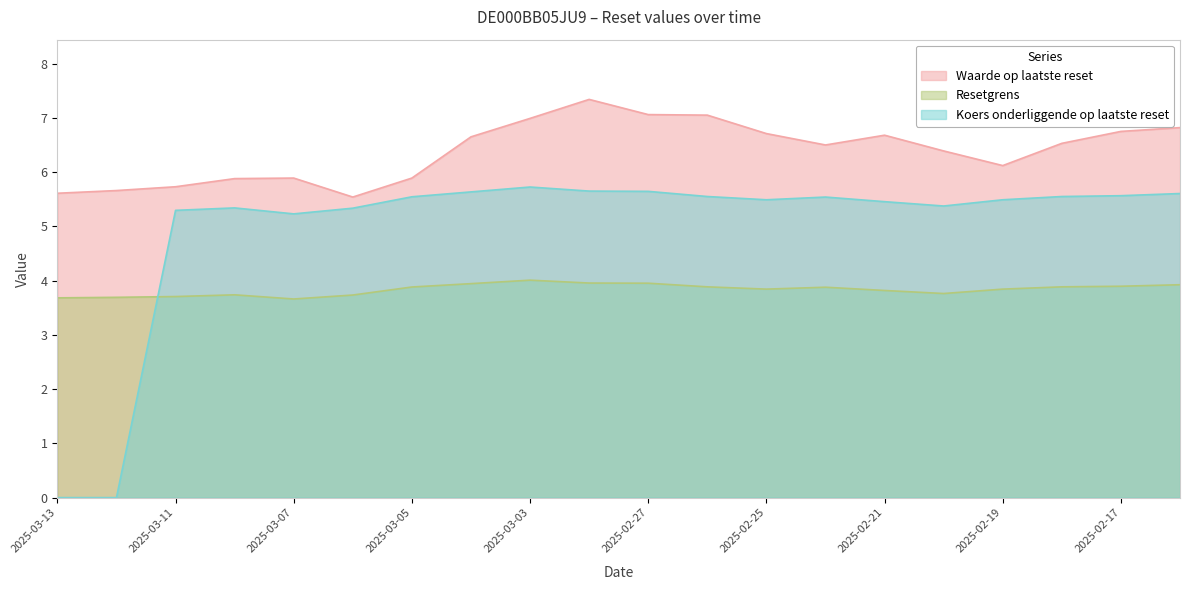

At how many categories does at least one series exceed 6?

13